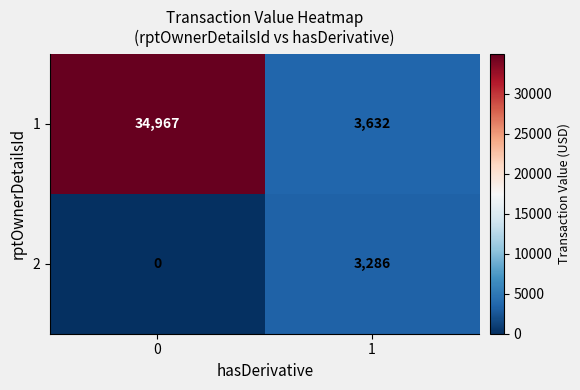

Which series has the widest spread of values?

1